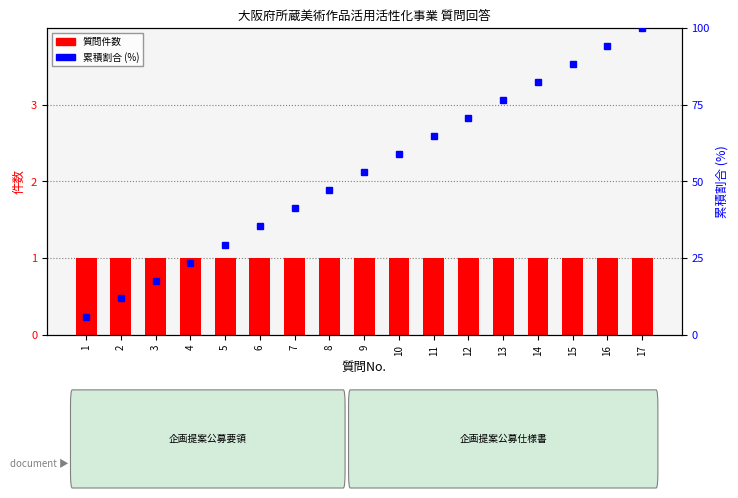

Is the value of 質問件数 at 5 greater than the value of 累積割合 (%) at 12?

No